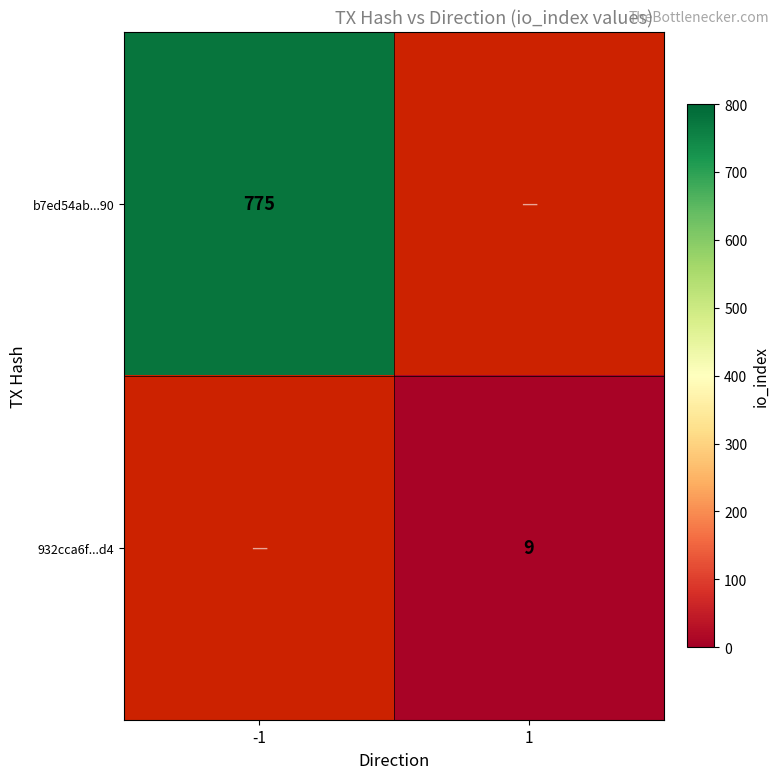

How many series are shown in this chart?

2